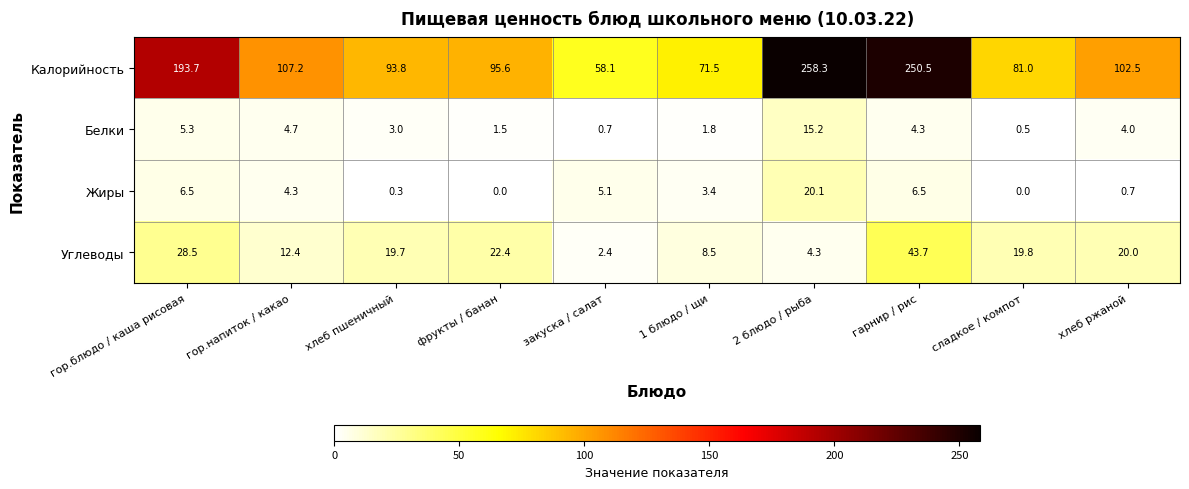

At 1 блюдо / щи, list the series in order from largest to smallest.

Калорийность, Углеводы, Жиры, Белки